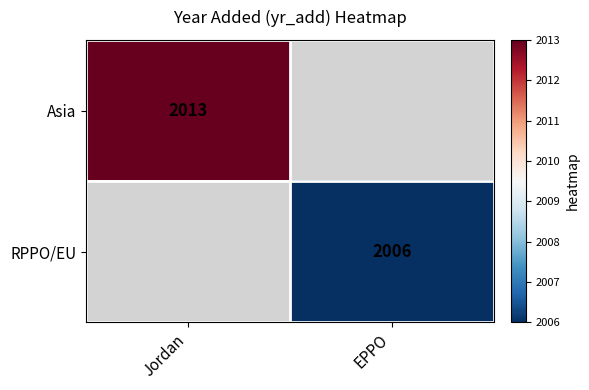

The Asia series shows 2013 at Jordan. True or false?

True